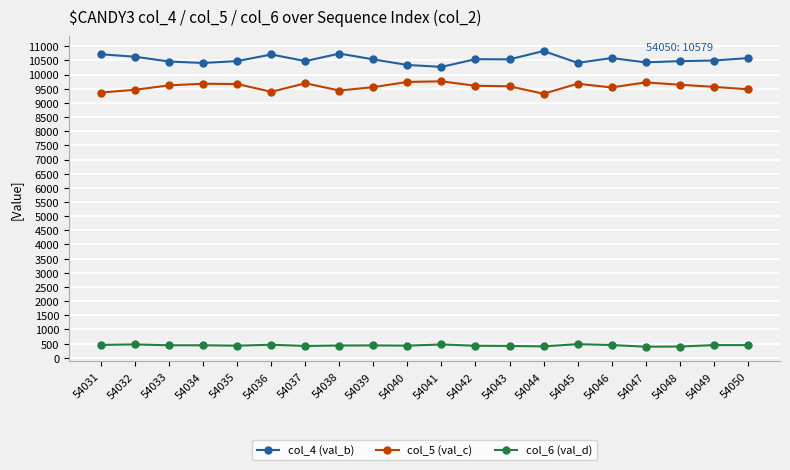

List the series in order of their peak value, lowest first.

col_6 (val_d), col_5 (val_c), col_4 (val_b)